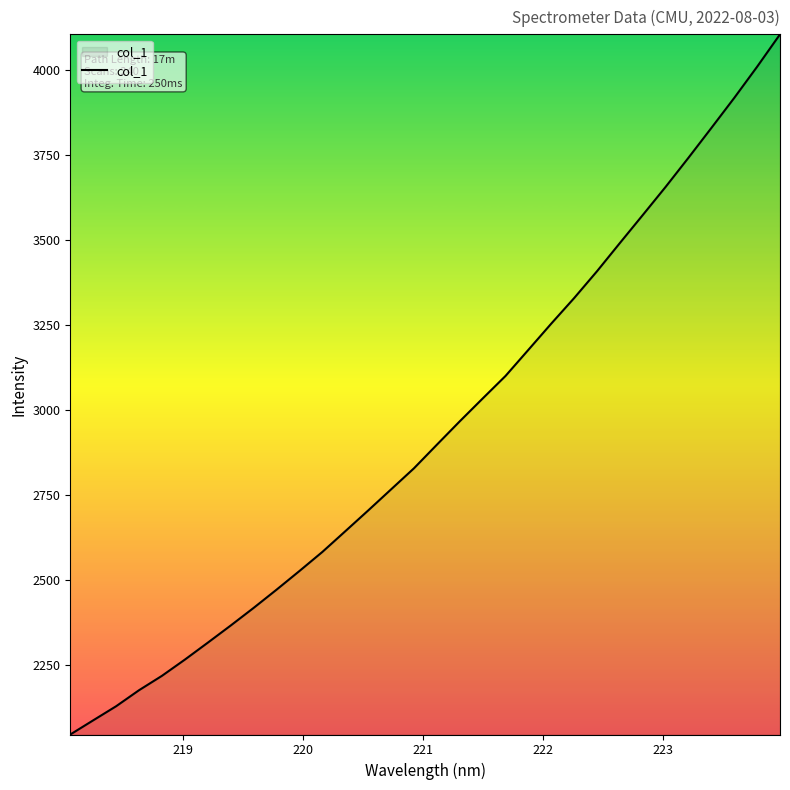

What is the minimum value shown in the chart?

2044.8